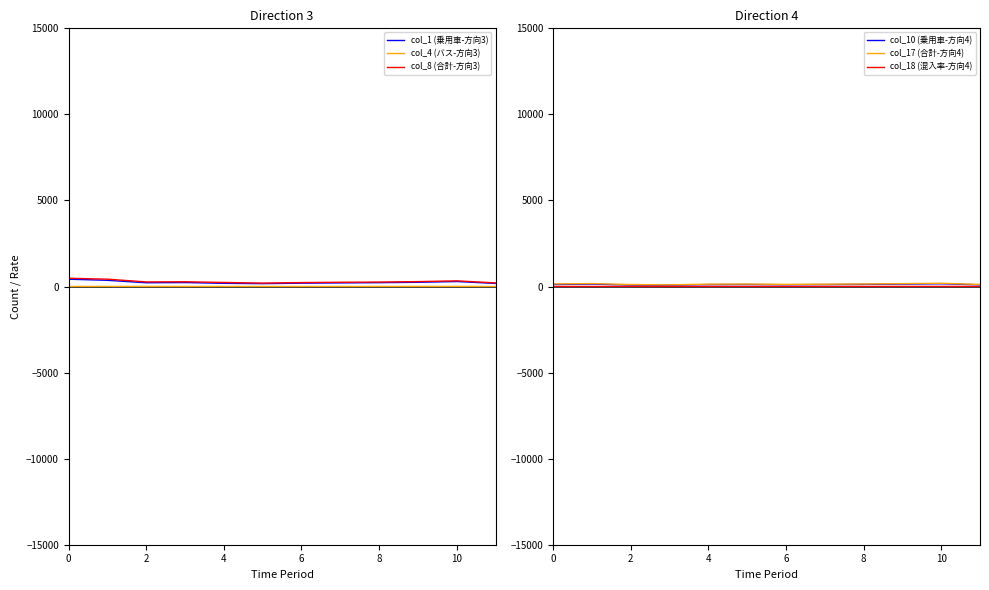

At how many categories does at least one series exceed 187?

12